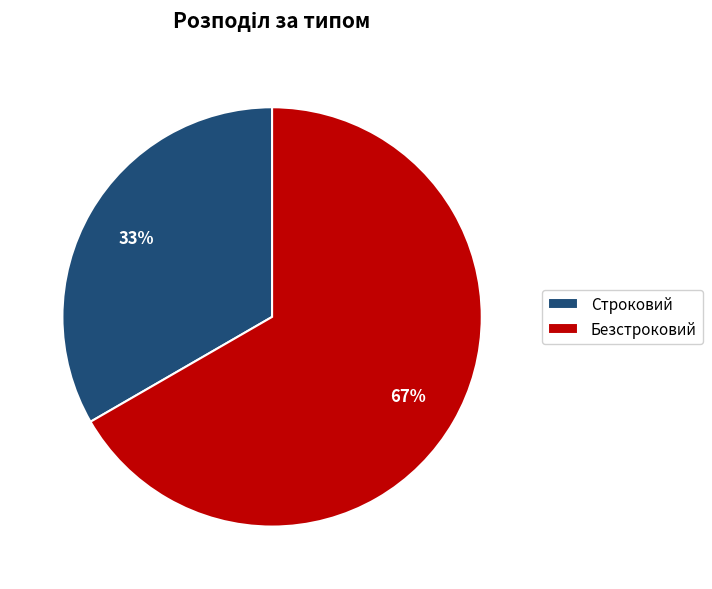

Is there a majority slice in this chart?

Yes